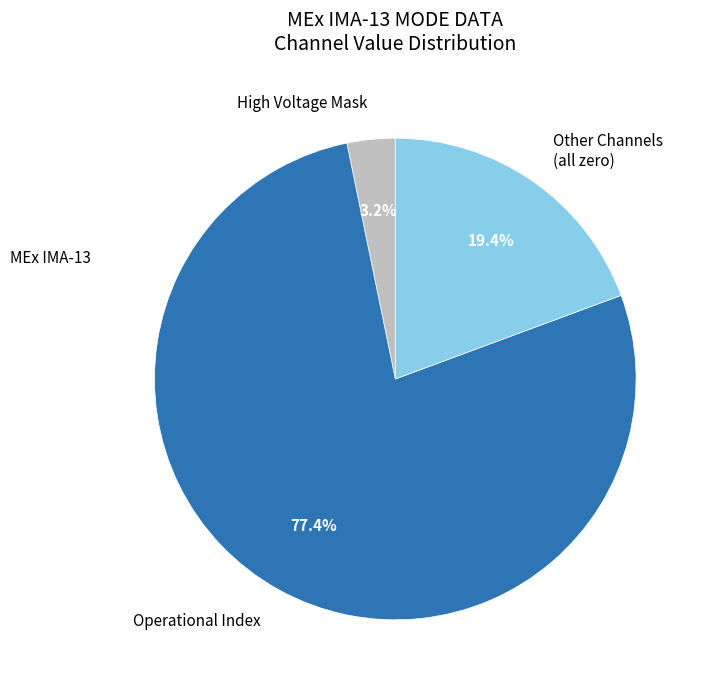

Which category has the biggest portion of the pie?

Operational Index